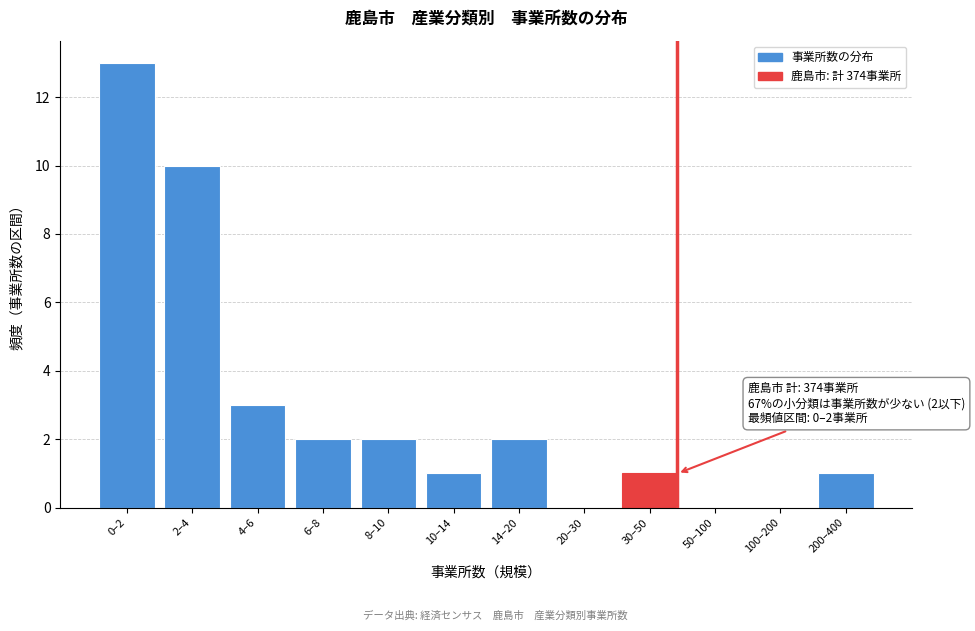

Reading right to left, what are all the values shown in this chart?

200–400=1	100–200=0	50–100=0	30–50=1	20–30=0	14–20=2	10–14=1	8–10=2	6–8=2	4–6=3	2–4=10	0–2=13